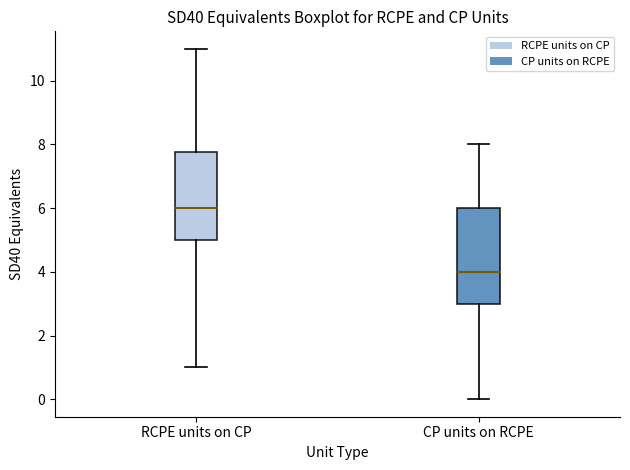

Which box has the lowest median line?

CP units on RCPE